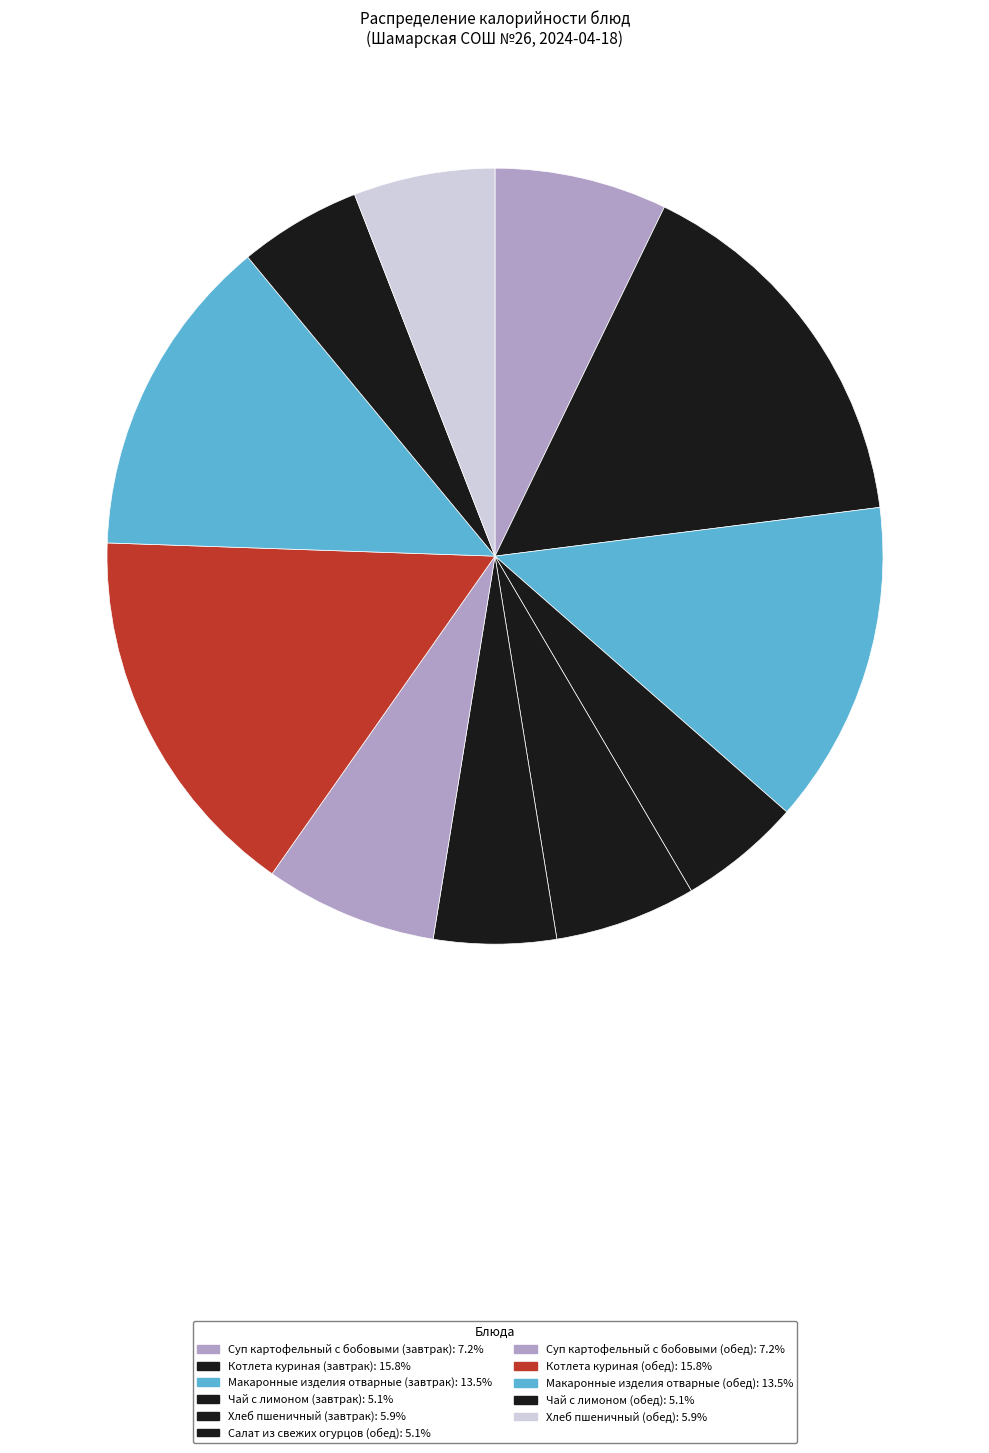

Do Хлеб пшеничный (обед) and Суп картофельный с бобовыми (завтрак) together represent more than half of the pie?

No